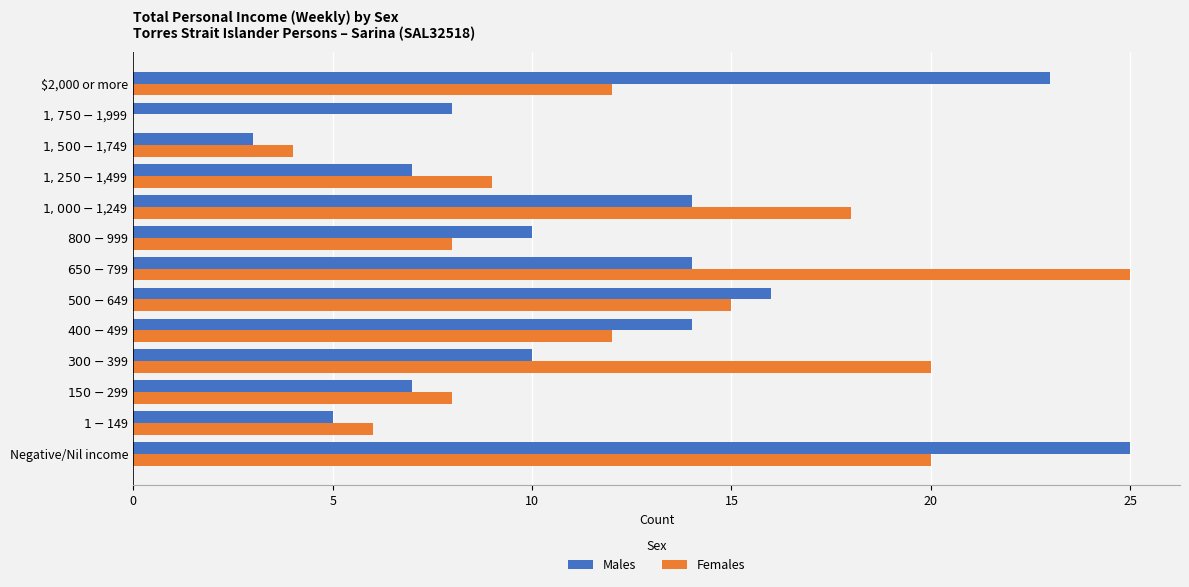

What is the sum of all Males values?

156